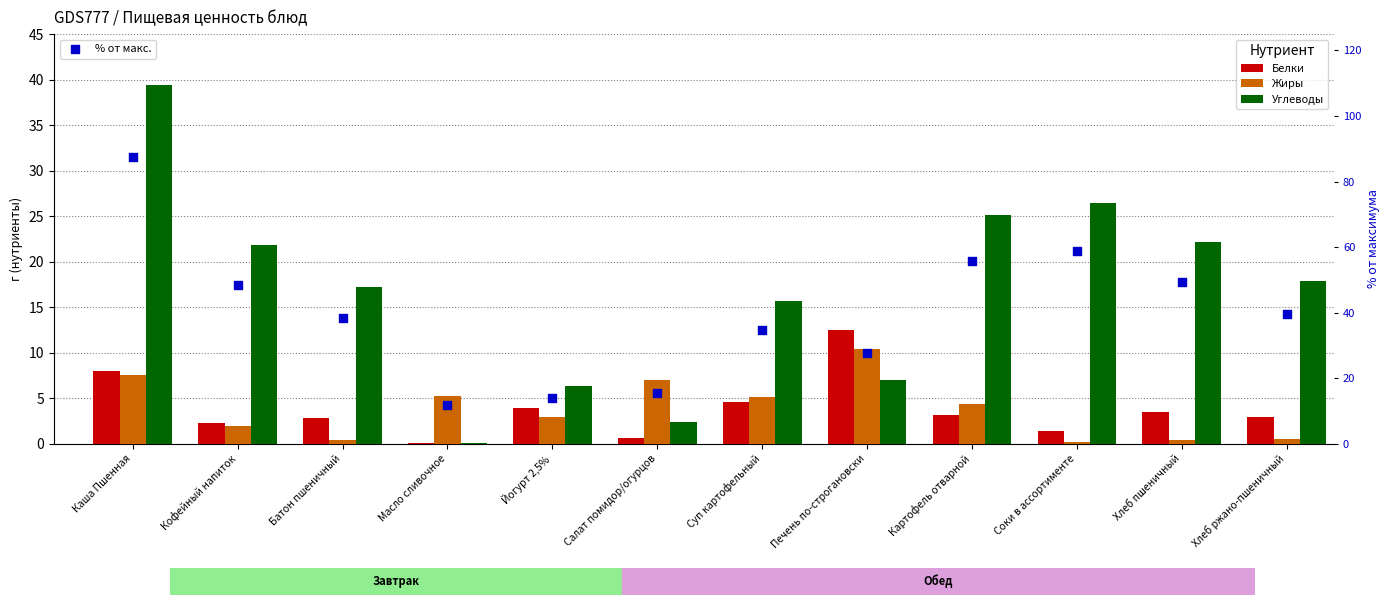

Which series reaches the maximum Y coordinate?

% от макс.